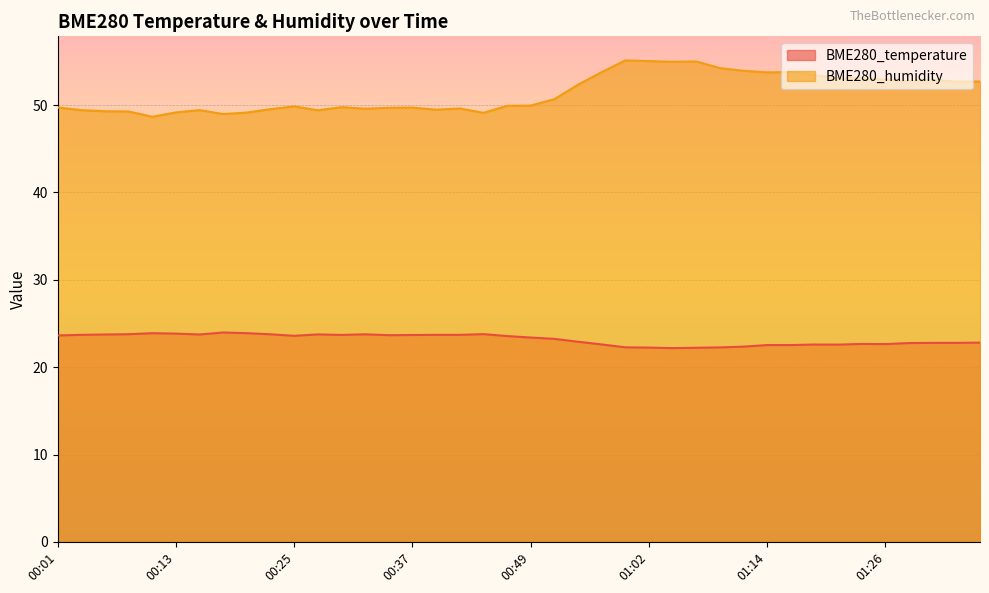

Where is BME280_temperature nearest to the value 23?

00:54